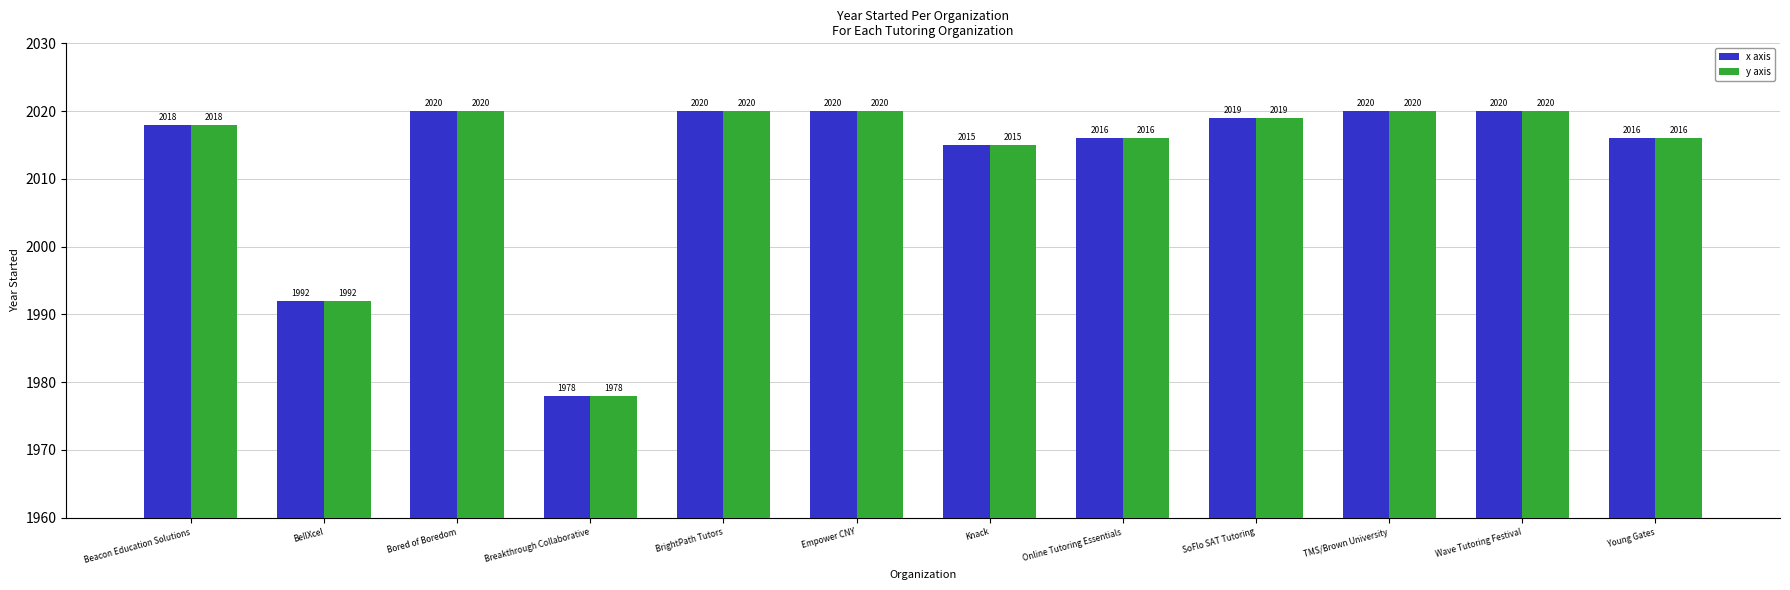

What is the greatest value displayed?

2020